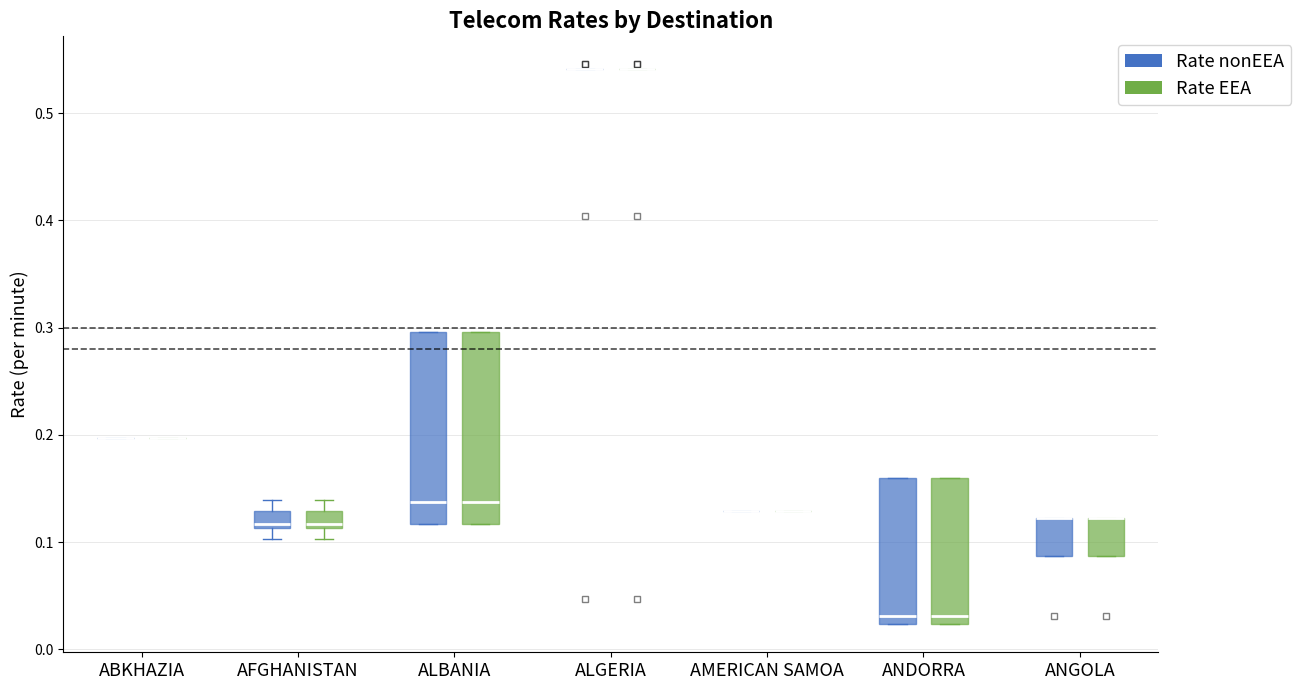

Reading left to right, read every box against the y-axis: the position of its median line, the range the box covers, and the ends of its whiskers. The values are not printed on the chart, so give them approximately, as read against the axis.

ABKHAZIA (Rate nonEEA): box collapsed to a line at 0.20, whiskers 0.20 to 0.20
ABKHAZIA (Rate EEA): box collapsed to a line at 0.20, whiskers 0.20 to 0.20
AFGHANISTAN (Rate nonEEA): median 0.12, box 0.11 to 0.13, whiskers 0.10 to 0.14
AFGHANISTAN (Rate EEA): median 0.12, box 0.11 to 0.13, whiskers 0.10 to 0.14
ALBANIA (Rate nonEEA): median 0.14, box 0.12 to 0.30, whiskers 0.12 to 0.30
ALBANIA (Rate EEA): median 0.14, box 0.12 to 0.30, whiskers 0.12 to 0.30
ALGERIA (Rate nonEEA): box collapsed to a line at 0.54, whiskers 0.54 to 0.54
ALGERIA (Rate EEA): box collapsed to a line at 0.54, whiskers 0.54 to 0.54
AMERICAN SAMOA (Rate nonEEA): box collapsed to a line at 0.13, whiskers 0.13 to 0.13
AMERICAN SAMOA (Rate EEA): box collapsed to a line at 0.13, whiskers 0.13 to 0.13
ANDORRA (Rate nonEEA): median 0.03, box 0.02 to 0.16, whiskers 0.02 to 0.16
ANDORRA (Rate EEA): median 0.03, box 0.02 to 0.16, whiskers 0.02 to 0.16
ANGOLA (Rate nonEEA): median 0.12 (drawn on the box's upper edge), box 0.09 to 0.12, whiskers 0.09 to 0.12
ANGOLA (Rate EEA): median 0.12 (drawn on the box's upper edge), box 0.09 to 0.12, whiskers 0.09 to 0.12